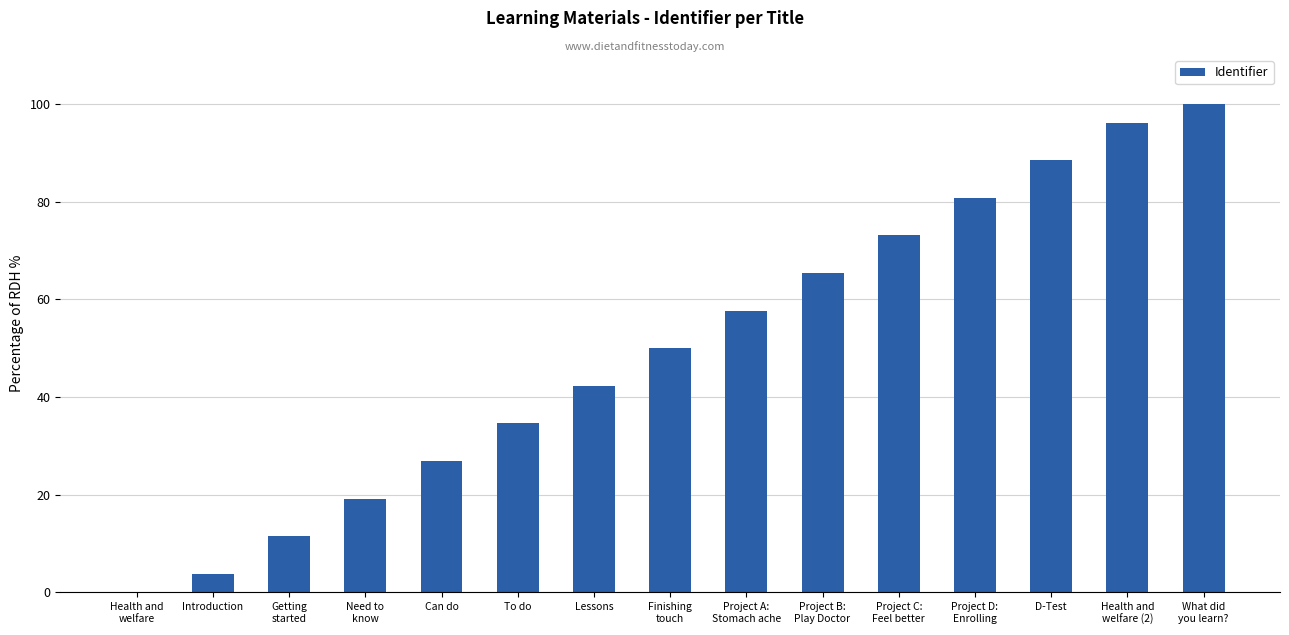

What is the sum of all values?

750.0